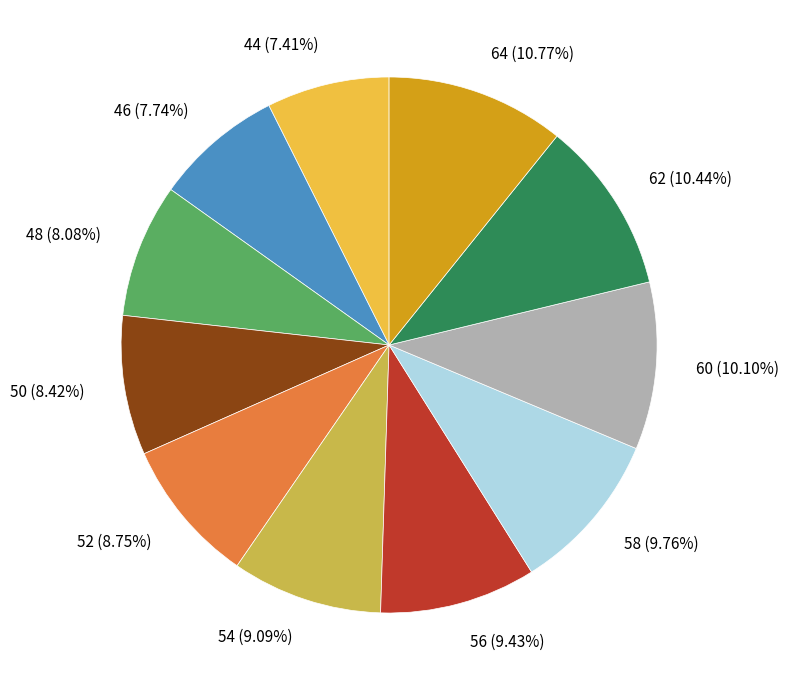

Does 54 represent more than half of the total?

No